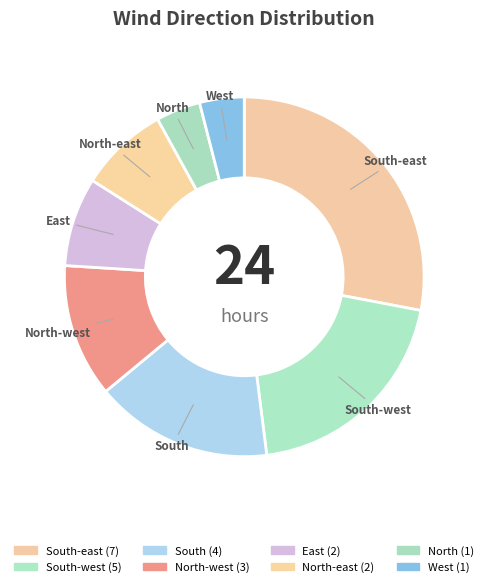

What is the ratio of the value at East to the value at North-east?

1.0